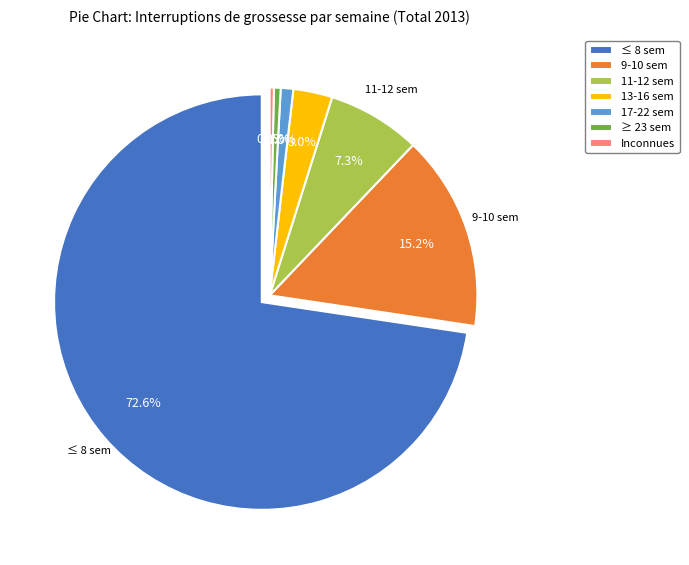

How many segments does this pie chart have?

7